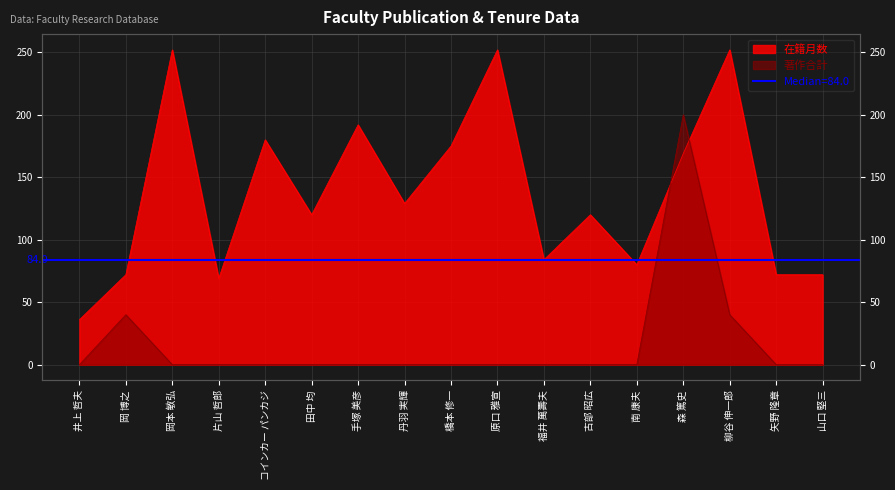

Reading right to left, what are all the values shown in this chart?

在籍月数: 山口 堅三=72	矢野 隆章=72	柳谷 伸一郎=252	森 篤史=169	南 康夫=80	古部 昭広=120	福井 萬壽夫=84	原口 雅宣=252	橋本 修一=175	丹羽 実輝=129	手塚 美彦=192	田中 均=120	コインカー パンカジ=180	片山 哲郎=69	岡本 敏弘=252	岡 博之=72	井上 哲夫=36
著作合計: 山口 堅三=0	矢野 隆章=0	柳谷 伸一郎=40	森 篤史=200	南 康夫=0	古部 昭広=0	福井 萬壽夫=0	原口 雅宣=0	橋本 修一=0	丹羽 実輝=0	手塚 美彦=0	田中 均=0	コインカー パンカジ=0	片山 哲郎=0	岡本 敏弘=0	岡 博之=40	井上 哲夫=0